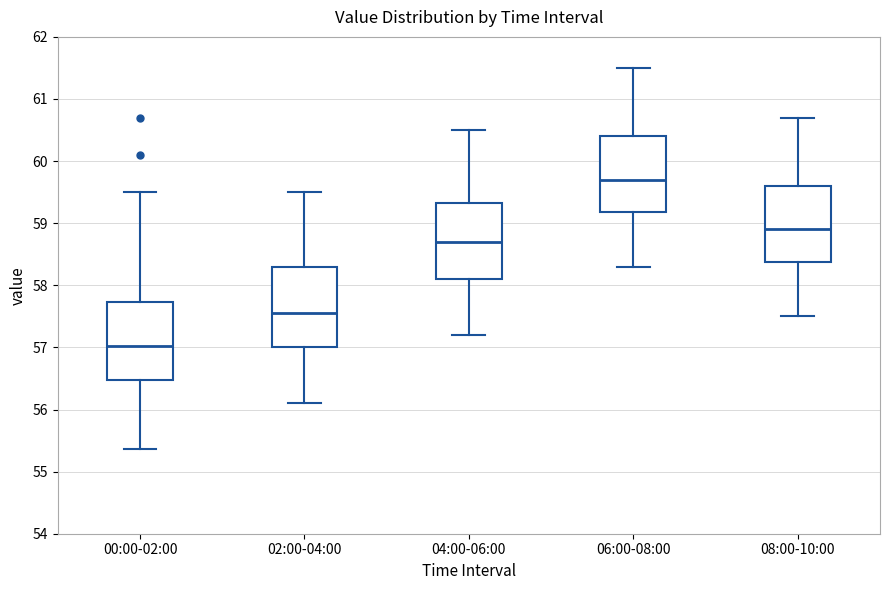

Which box has the lowest median line?

00:00-02:00